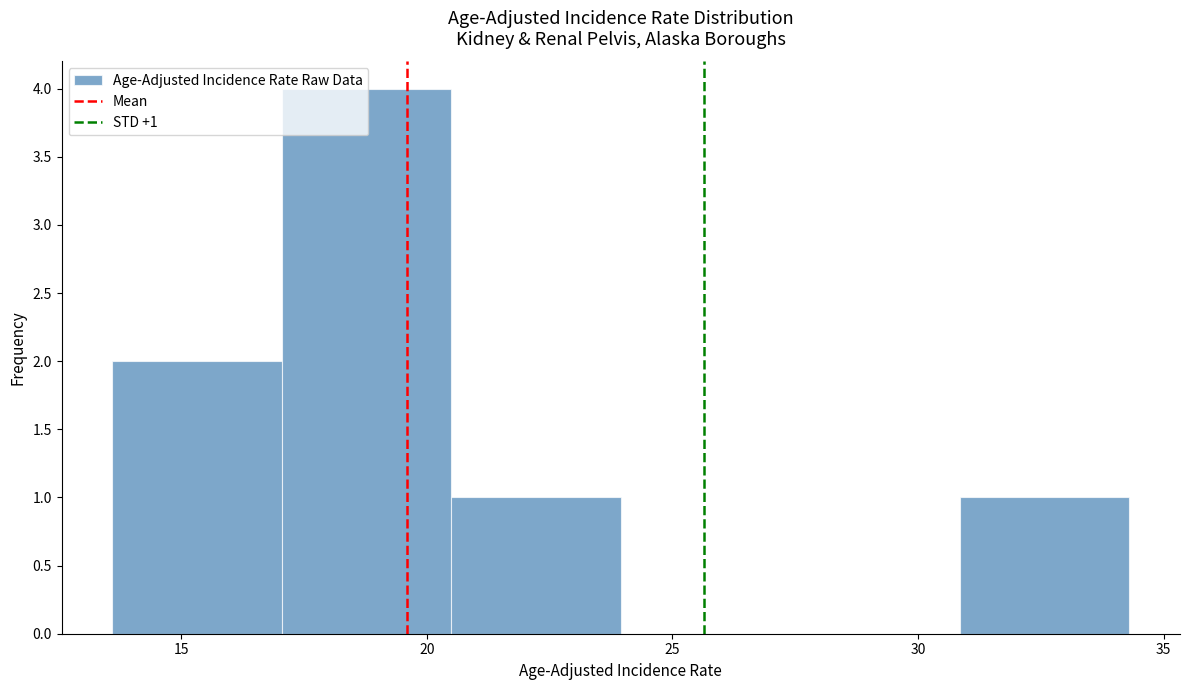

Over which range of the x-axis is the bar tallest?

17.05 to 20.50